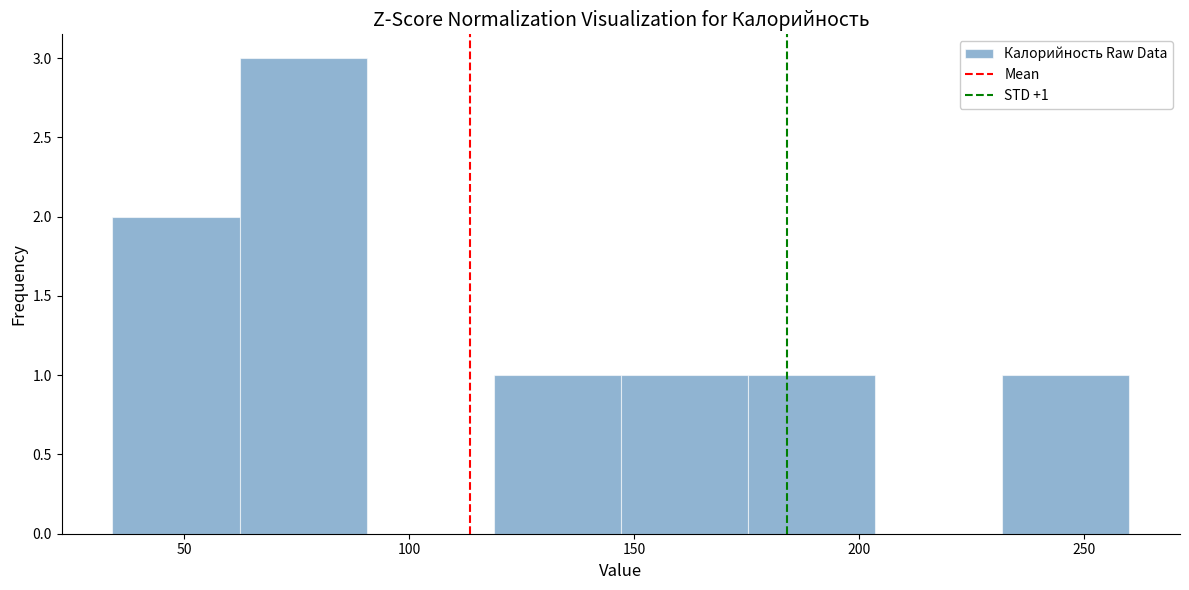

Which range on the x-axis has the tallest bar?

60 to 90